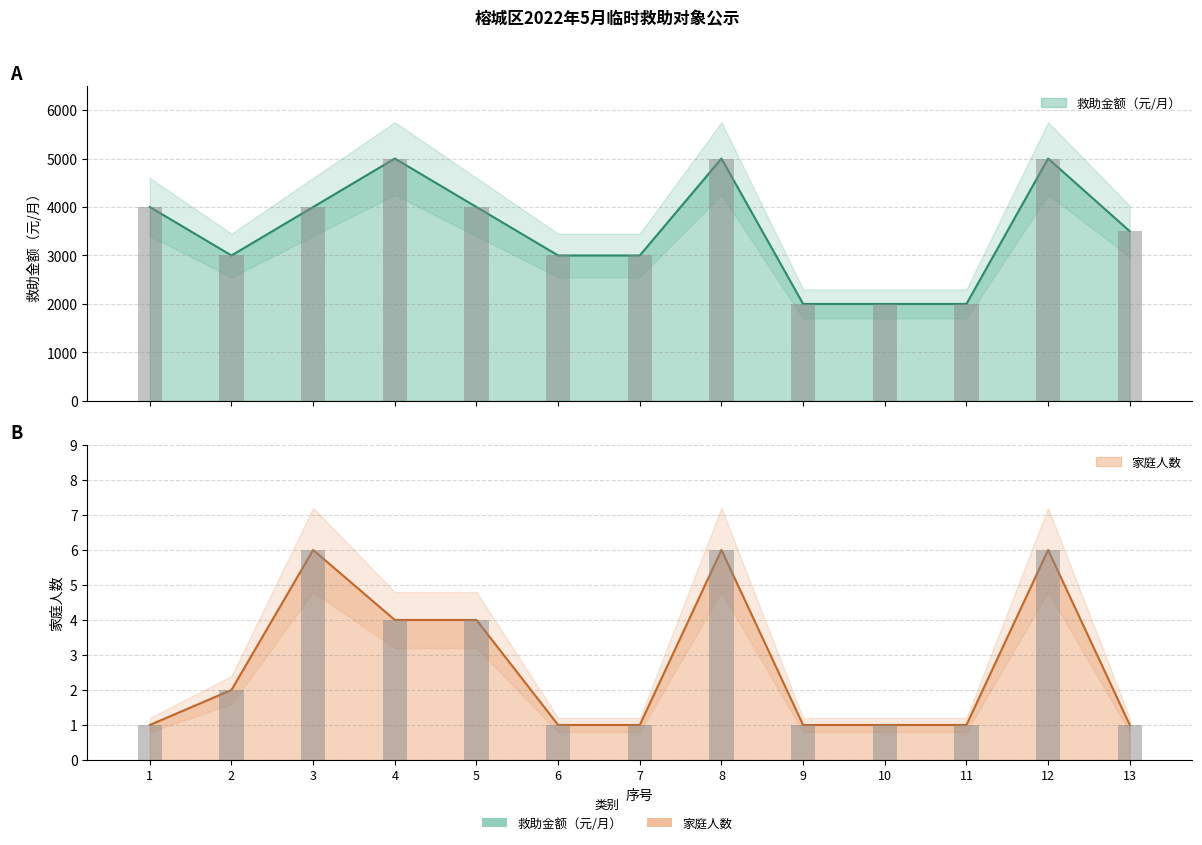

Count the number of categories in the chart.

13